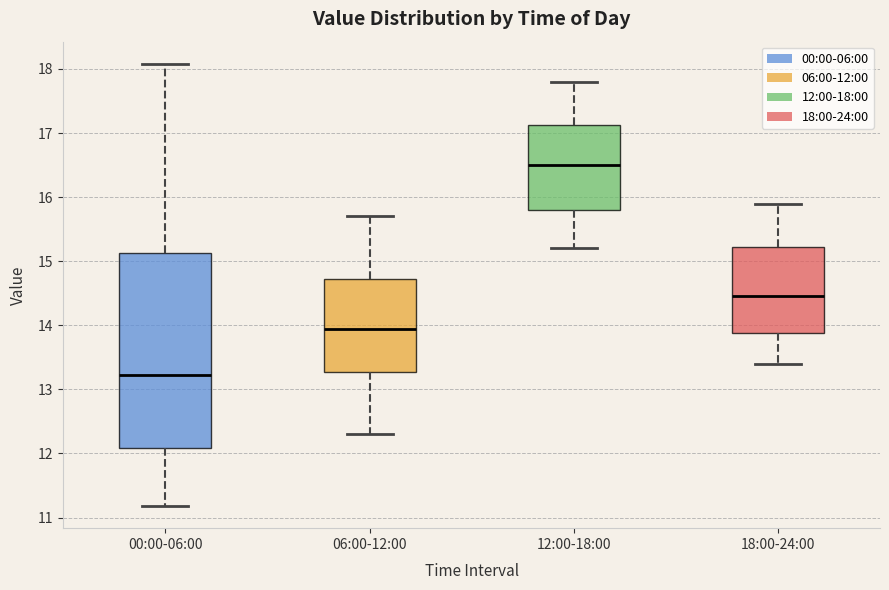

Reading left to right, read every box against the y-axis: the position of its median line, the range the box covers, and the ends of its whiskers. The values are not printed on the chart, so give them approximately, as read against the axis.

00:00-06:00: median 13.2, box 12.1 to 15.1, whiskers 11.2 to 18.1
06:00-12:00: median 14.0, box 13.3 to 14.7, whiskers 12.3 to 15.7
12:00-18:00: median 16.5, box 15.8 to 17.1, whiskers 15.2 to 17.8
18:00-24:00: median 14.5, box 13.9 to 15.2, whiskers 13.4 to 15.9